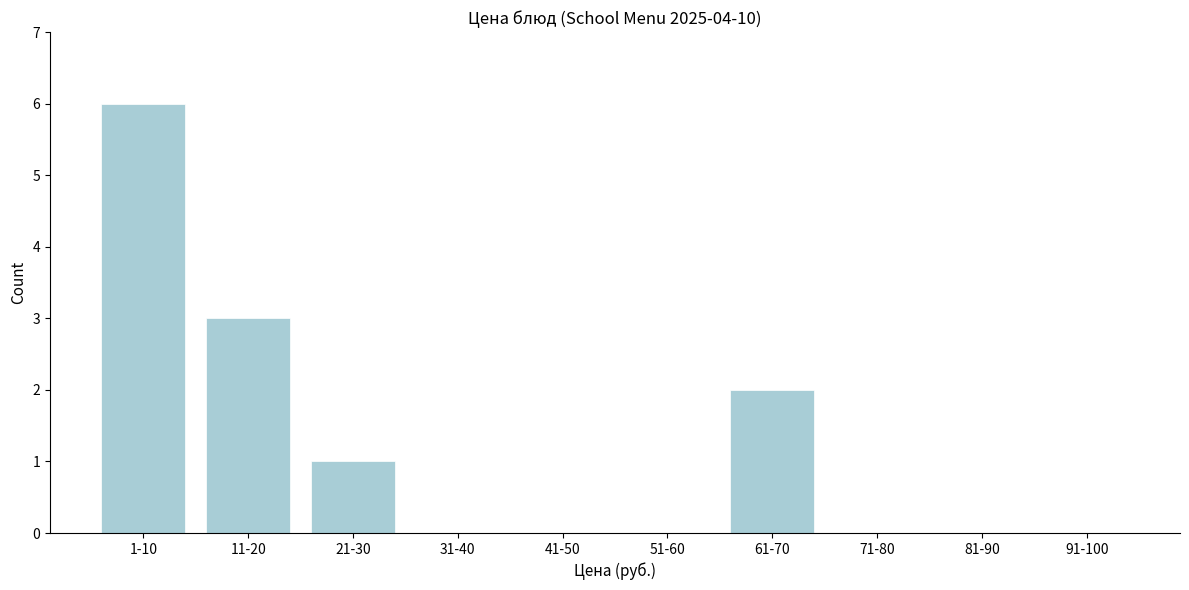

Reading left to right, list all the values displayed in this chart.

1-10=6	11-20=3	21-30=1	31-40=0	41-50=0	51-60=0	61-70=2	71-80=0	81-90=0	91-100=0